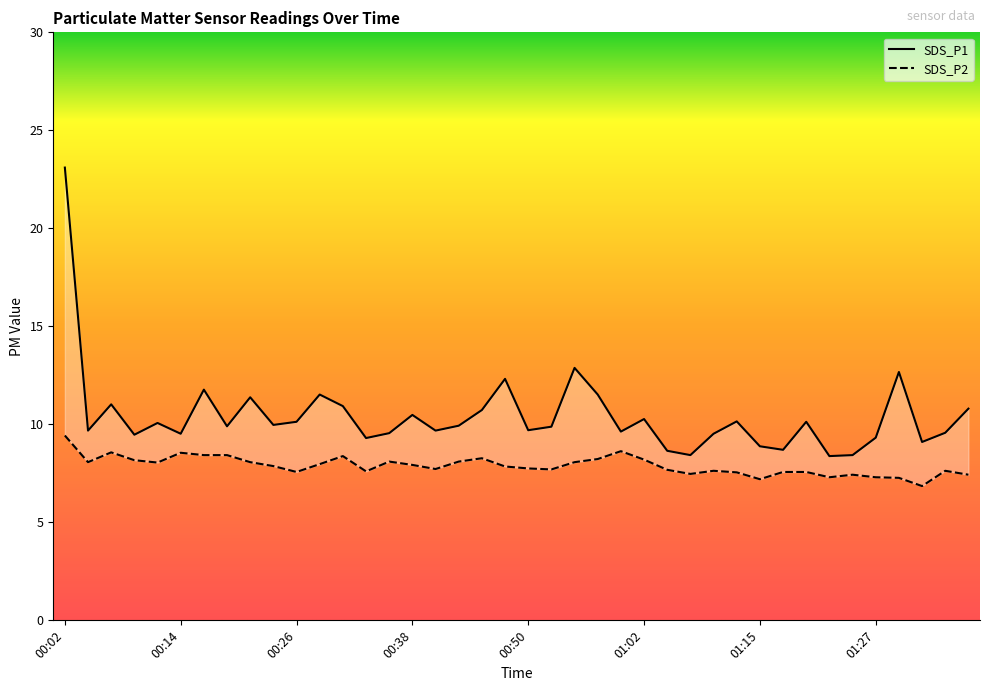

Where does the SDS_P2 series first go above 7?

00:02